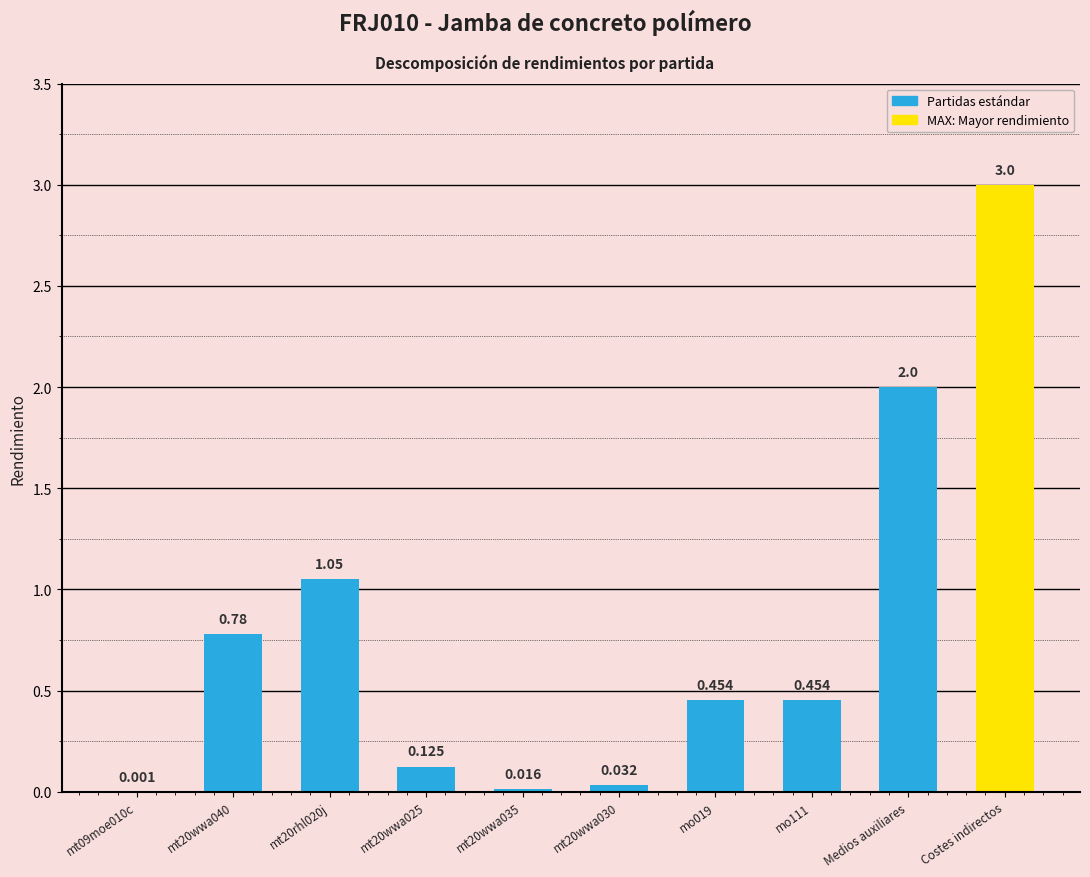

What is the sum of all values?

7.9